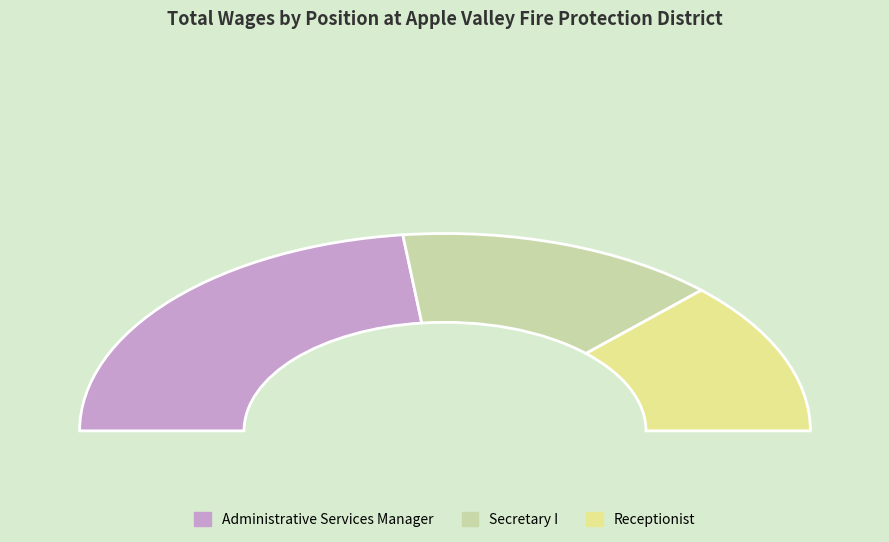

Does any single category account for the majority?

No